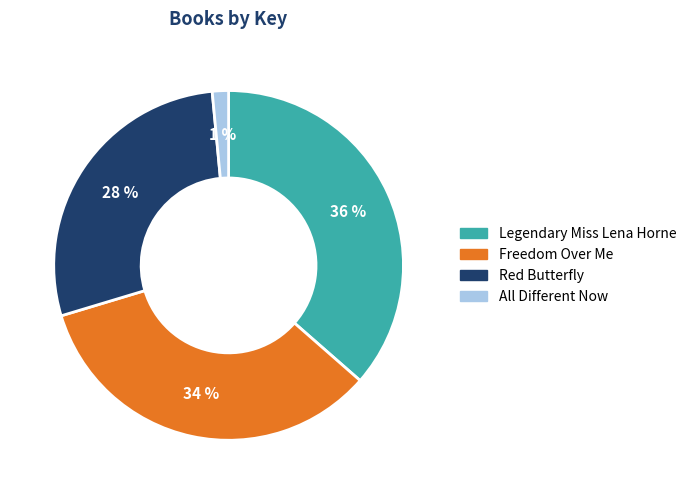

The All Different Now slice represents 11% of the pie. True or false?

False